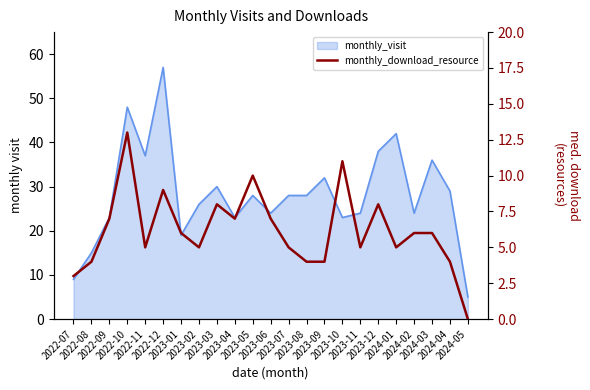

What is the ratio of the value at 2022-12 to the value at 2024-03?

1.5